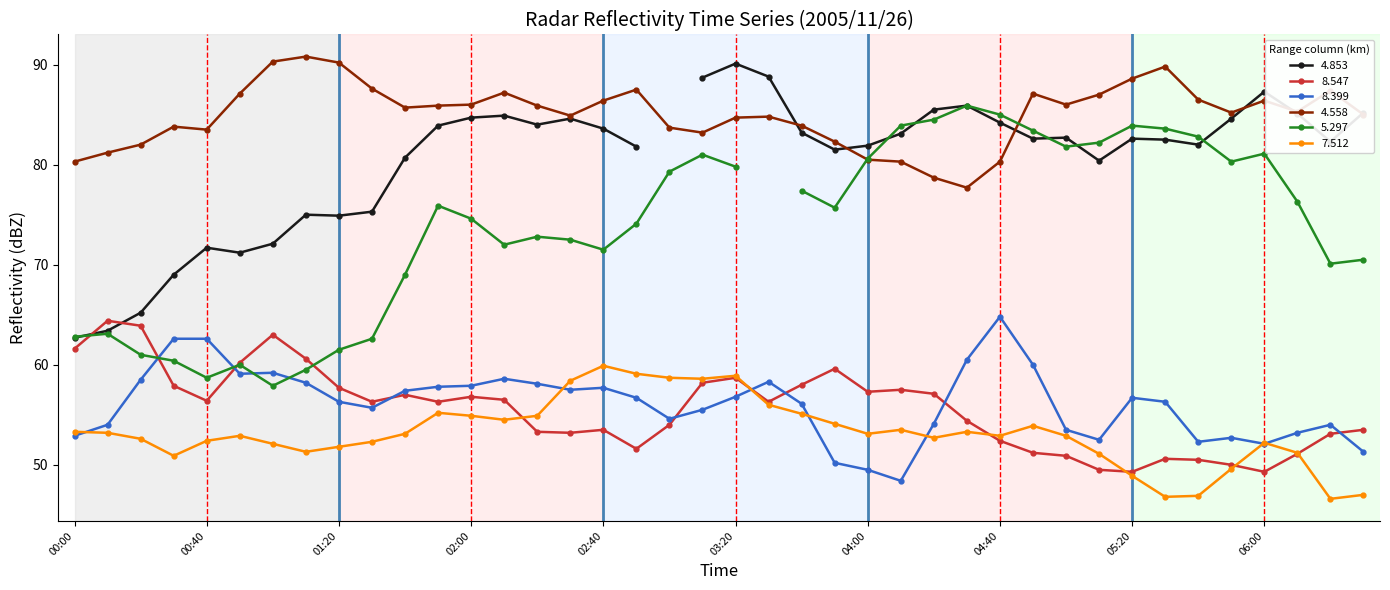

True or false: 8.547 has a value of 94.8 at 02:00.

False